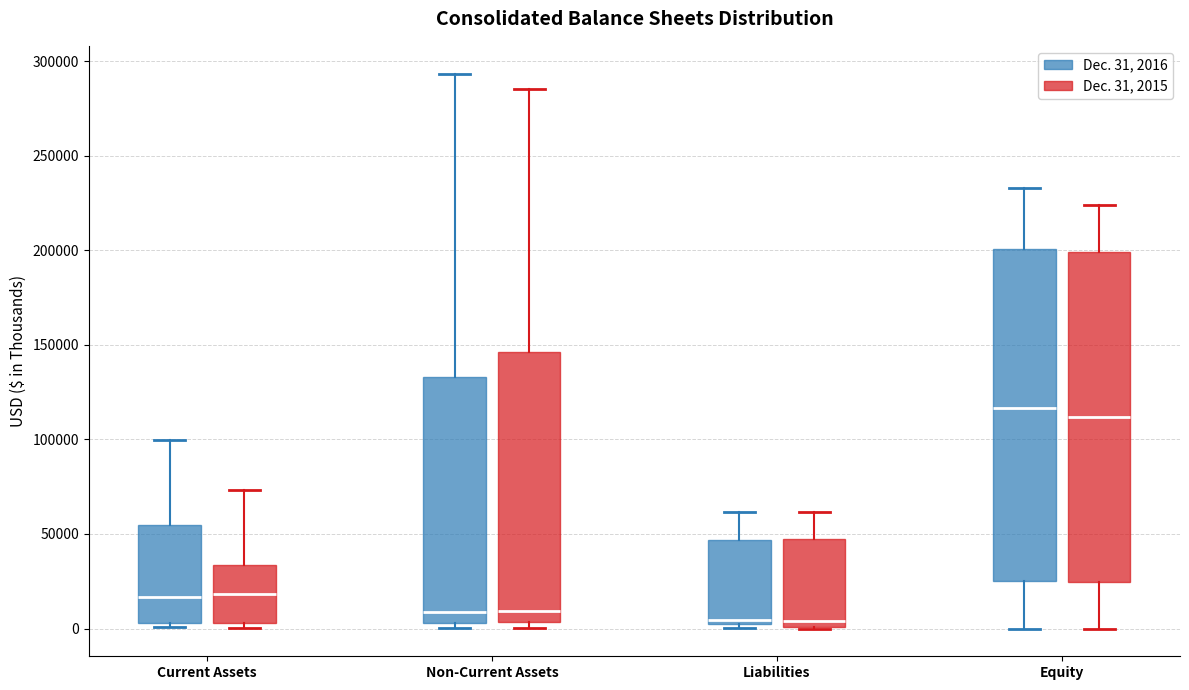

Where is the lower edge of the box for Current Assets (Dec. 31, 2016) on the y-axis? The values are not printed on the chart, so give them approximately, as read against the axis.

5000